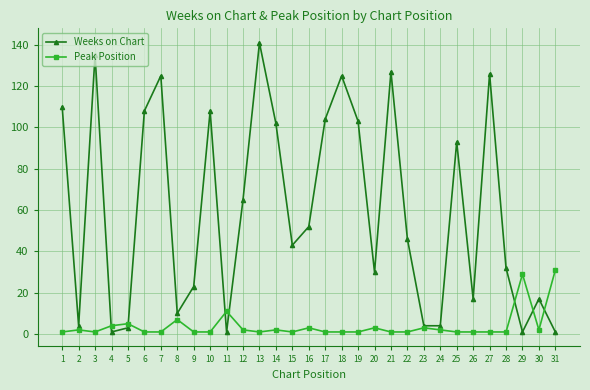

Between 9 and 15, which series saw the biggest shift?

Weeks on Chart